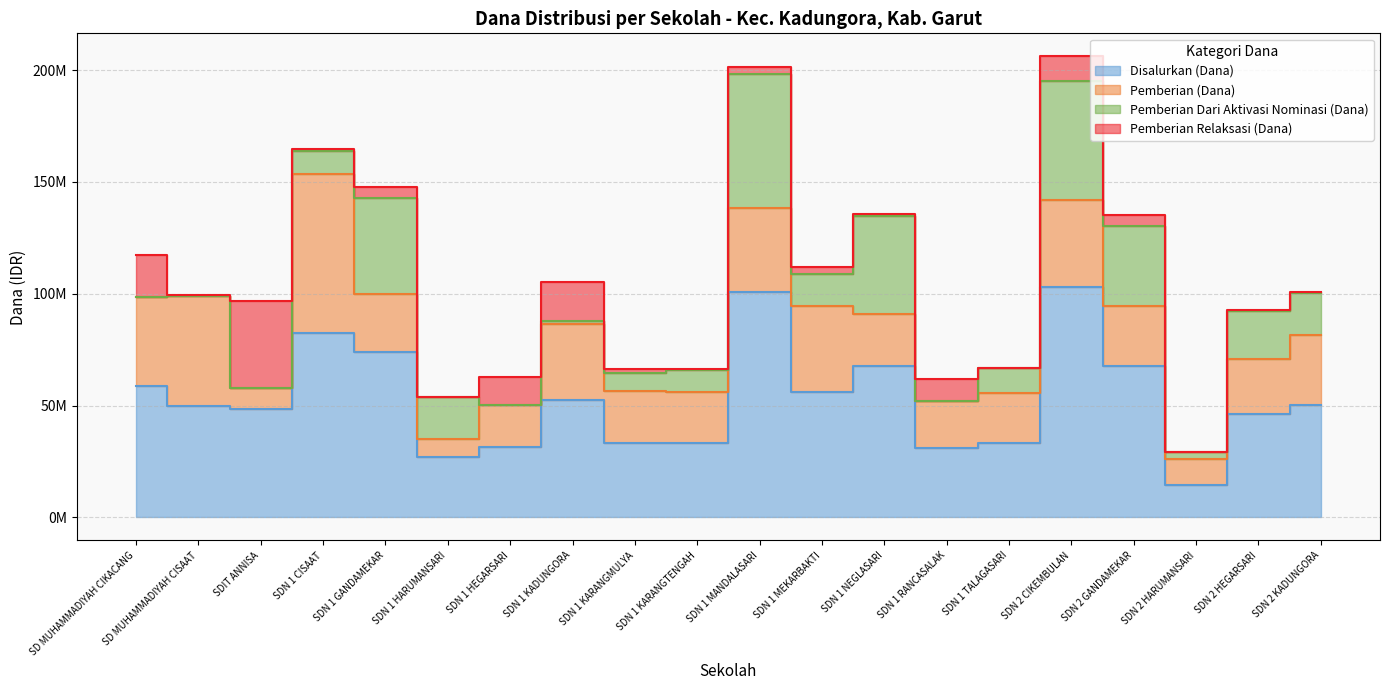

At which label does Pemberian (Dana) reach its peak?

SDN 1 CISAAT